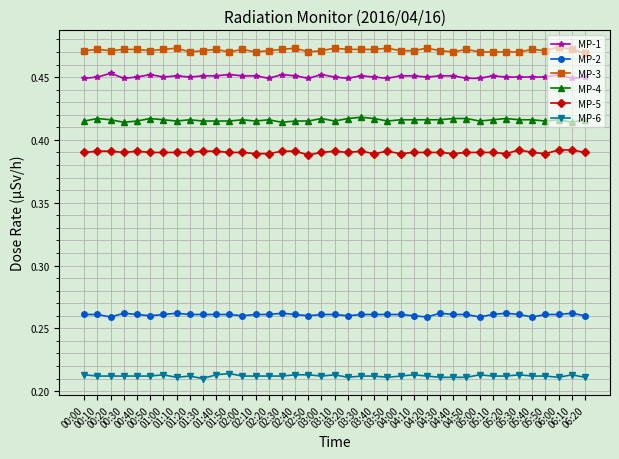

What position from the right is 02:40?

23